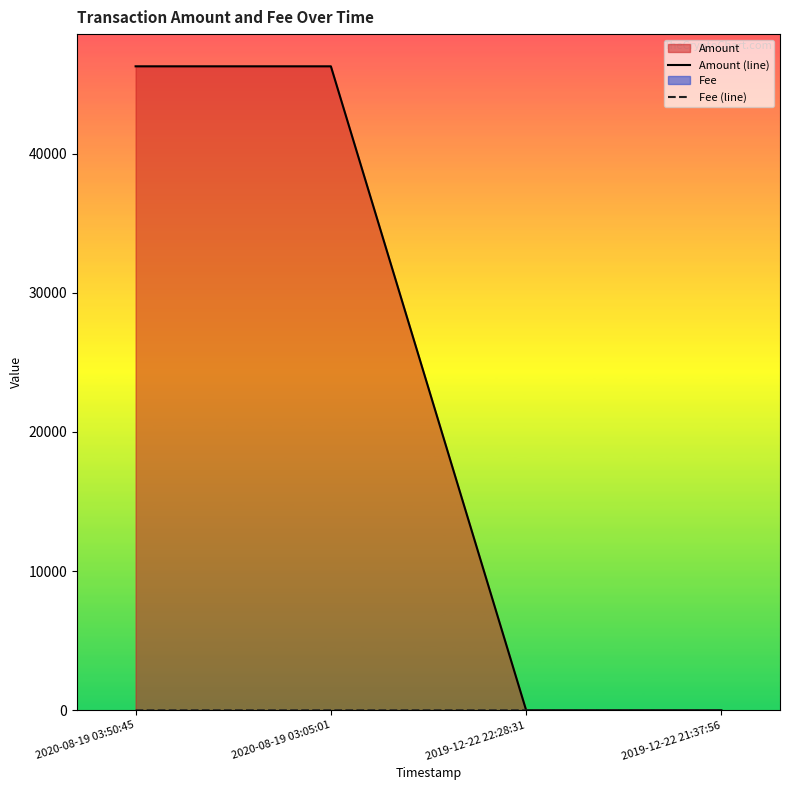

Reading right to left, what are all the values shown in this chart?

Amount (line): 2019-12-22 21:37:56=1.0	2019-12-22 22:28:31=1.0	2020-08-19 03:05:01=46276.3	2020-08-19 03:50:45=46276.3
Fee (line): 2019-12-22 21:37:56=0.0	2019-12-22 22:28:31=0.0	2020-08-19 03:05:01=0.1	2020-08-19 03:50:45=0.0